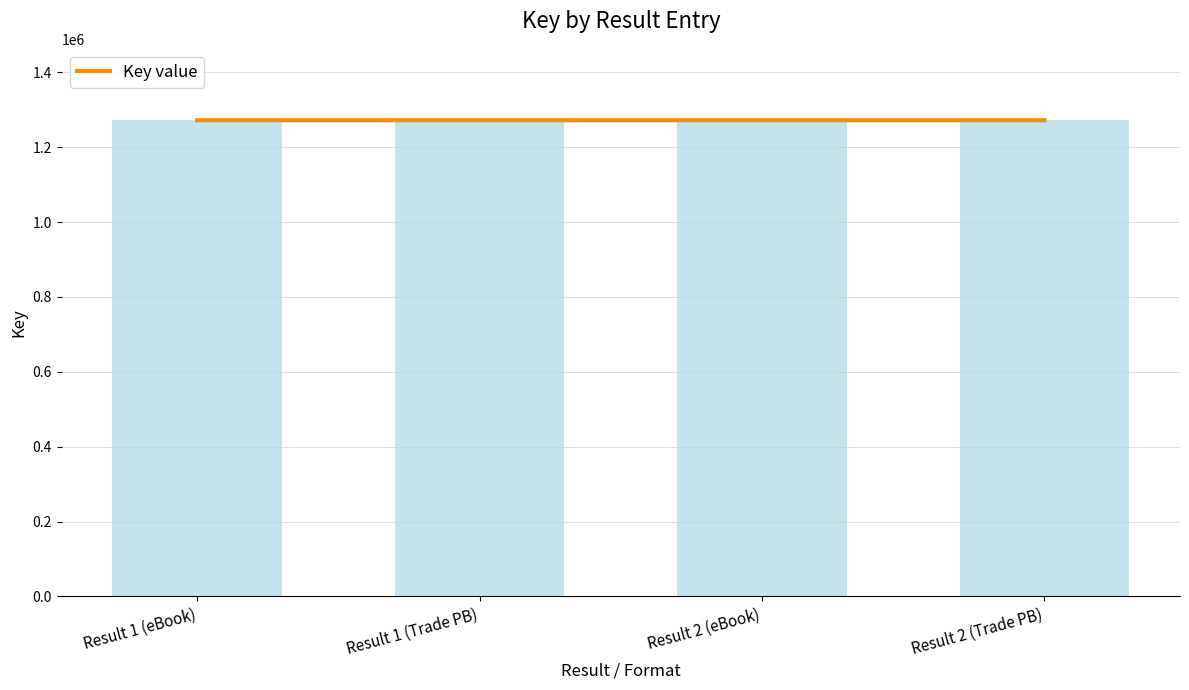

Between Result 1 (Trade PB) and Result 1 (eBook), which is larger?

Result 1 (Trade PB)